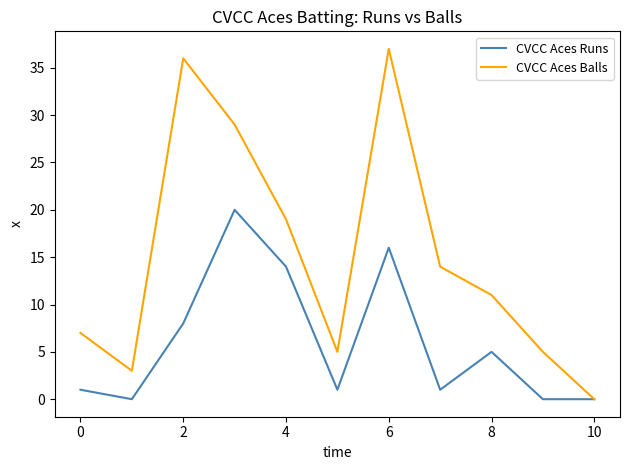

What is the greatest value displayed?

37